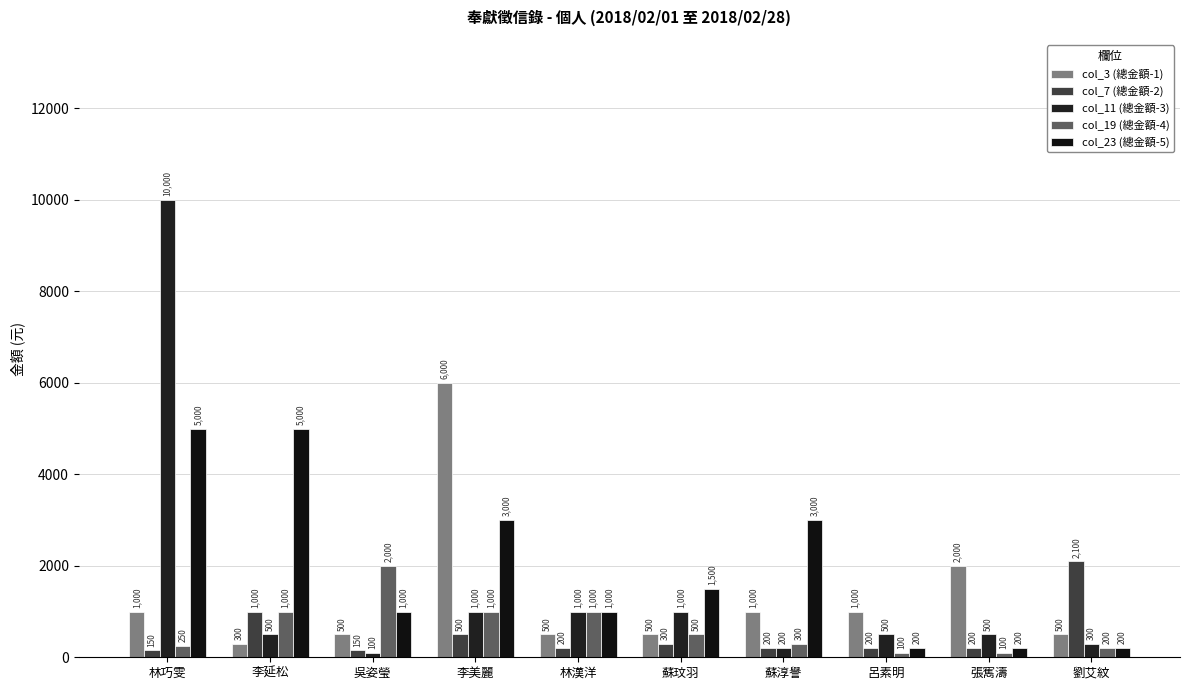

What is the greatest value displayed?

10000